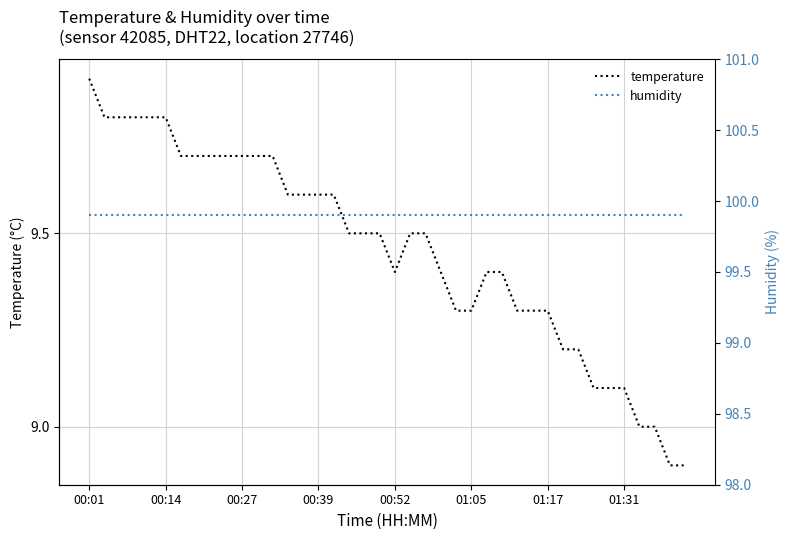

How many distinct data groups are displayed?

2